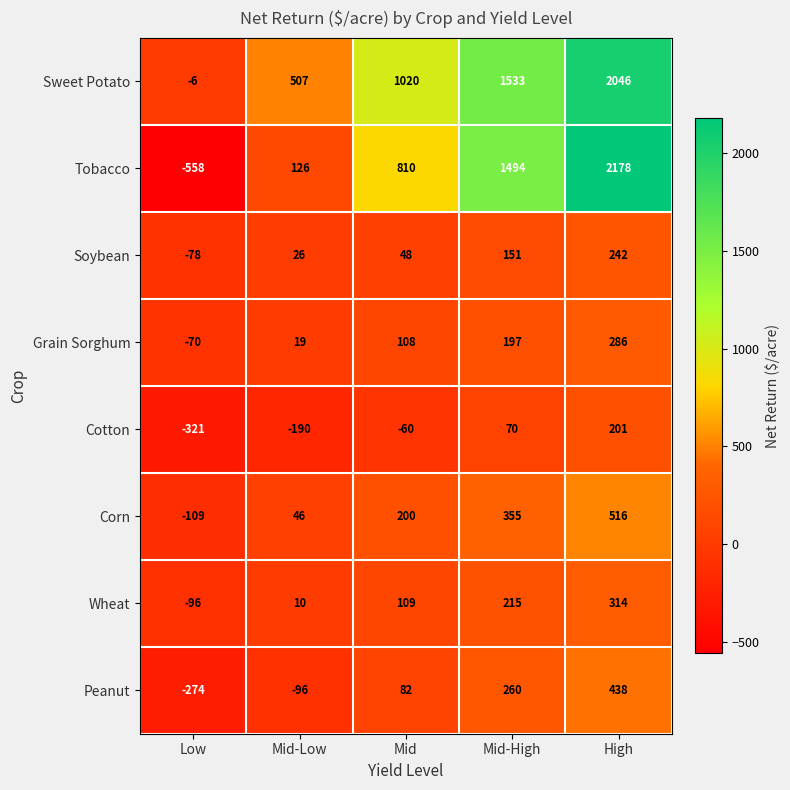

What is the difference between the highest and lowest values at Mid-Low?

697